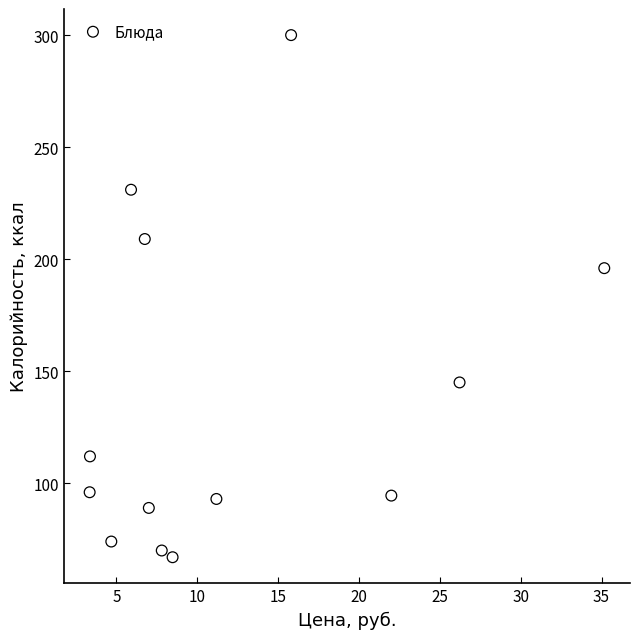

What is the range of Y values (max minus min)?

233.0